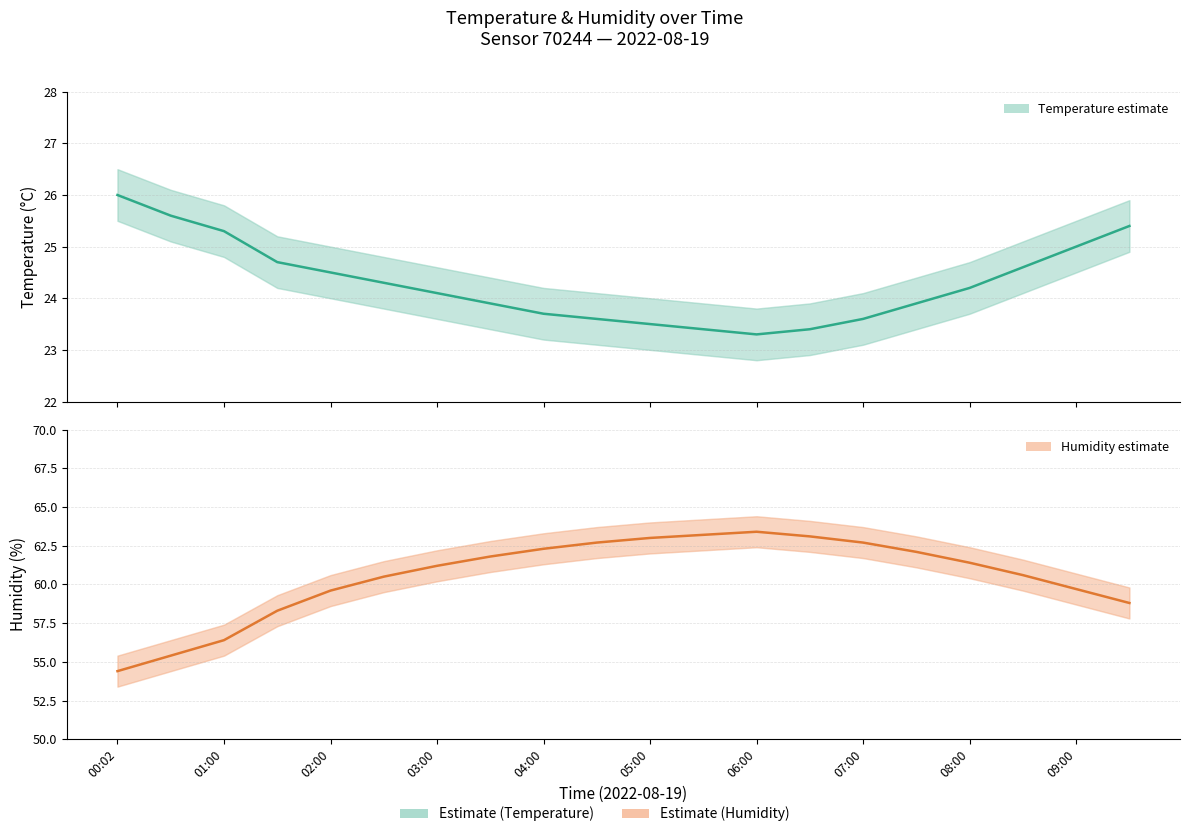

How many values in the temperature series are below 24?

9